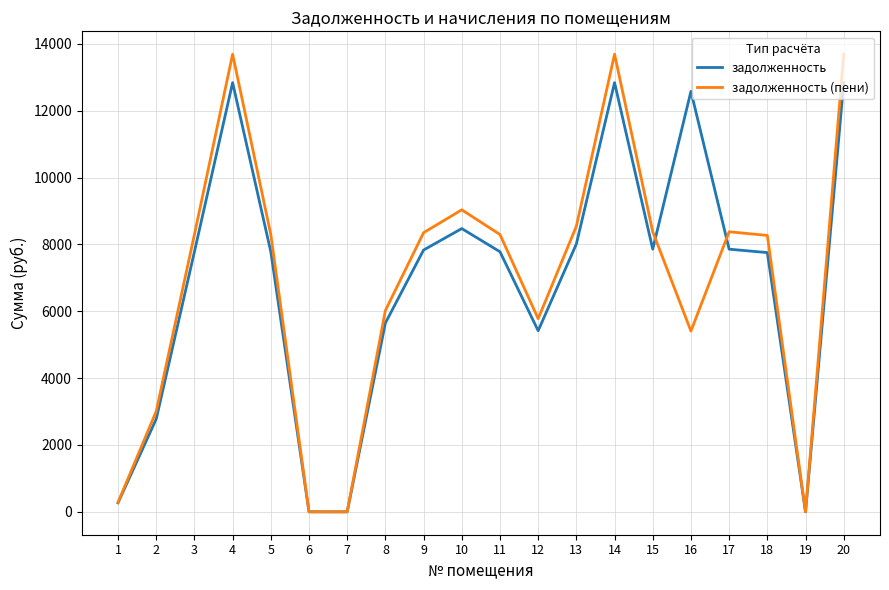

At which category does задолженность reach its first local peak?

4